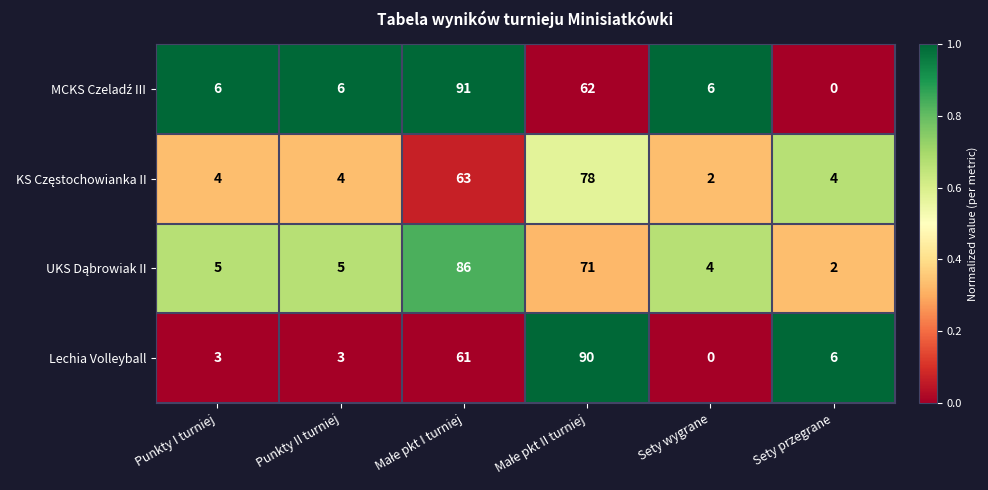

How many data points does each series have?

6